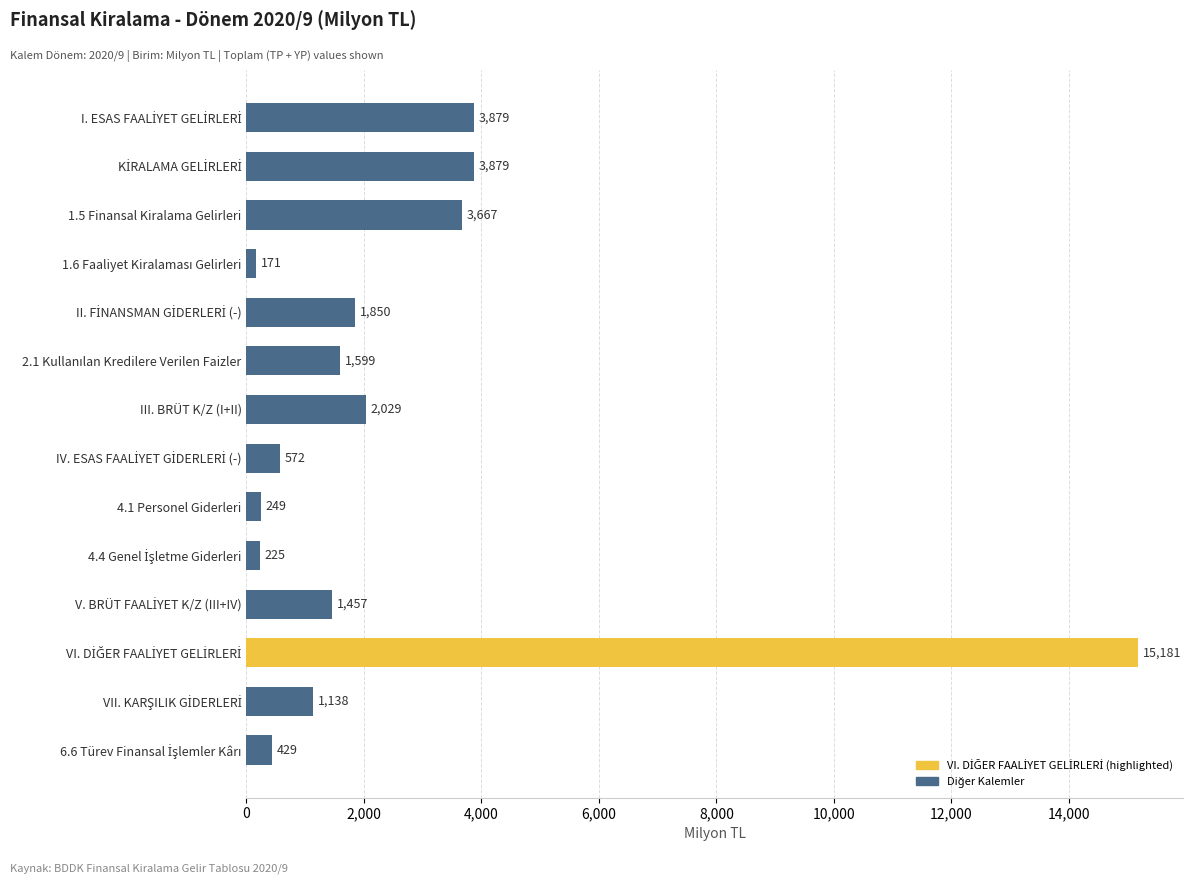

What is the maximum value shown in the chart?

15181